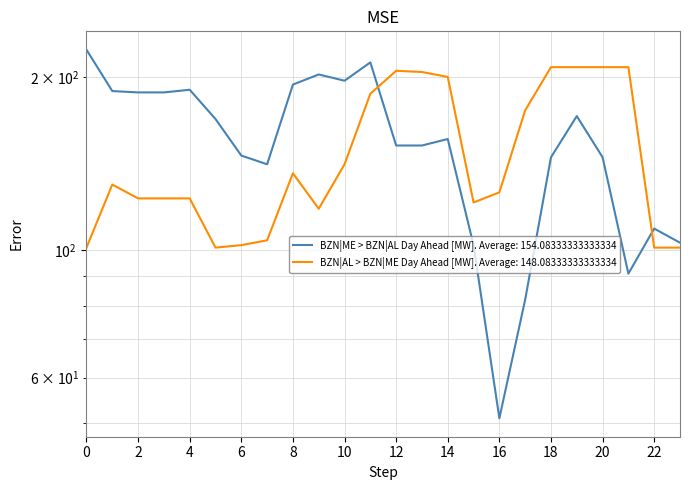

How many lines are shown in the chart?

2